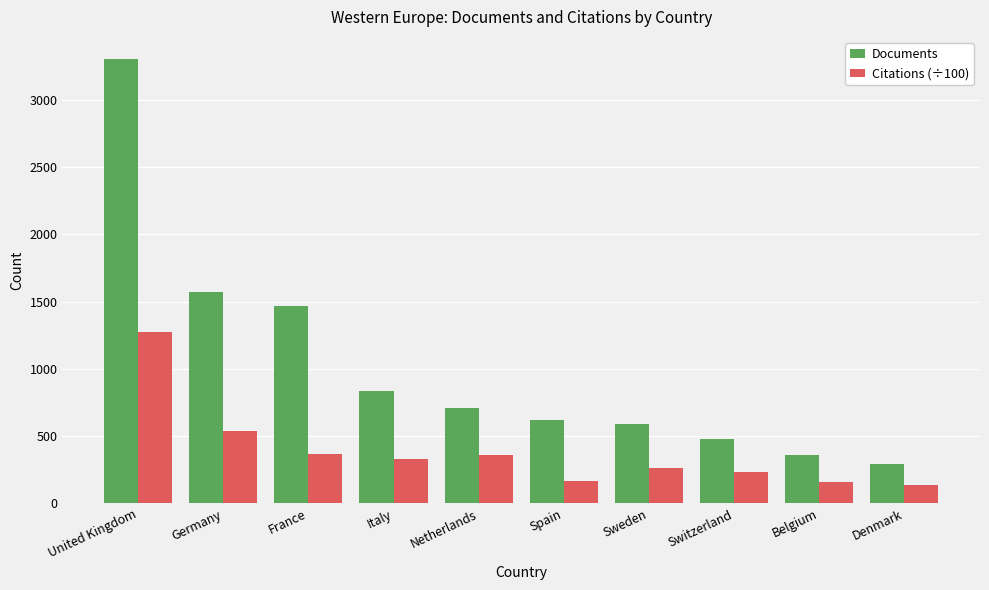

List the series in order of their overall mean, highest first.

Documents, Citations (÷100)